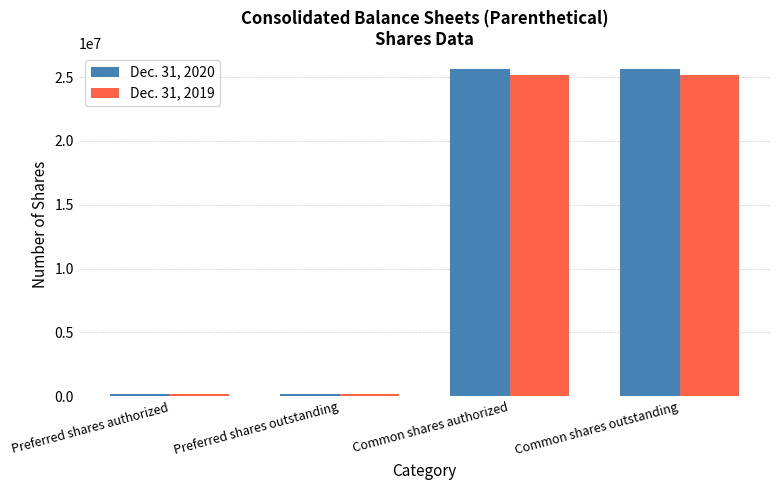

At Common shares outstanding, list the series in order from smallest to largest.

Dec. 31, 2019, Dec. 31, 2020